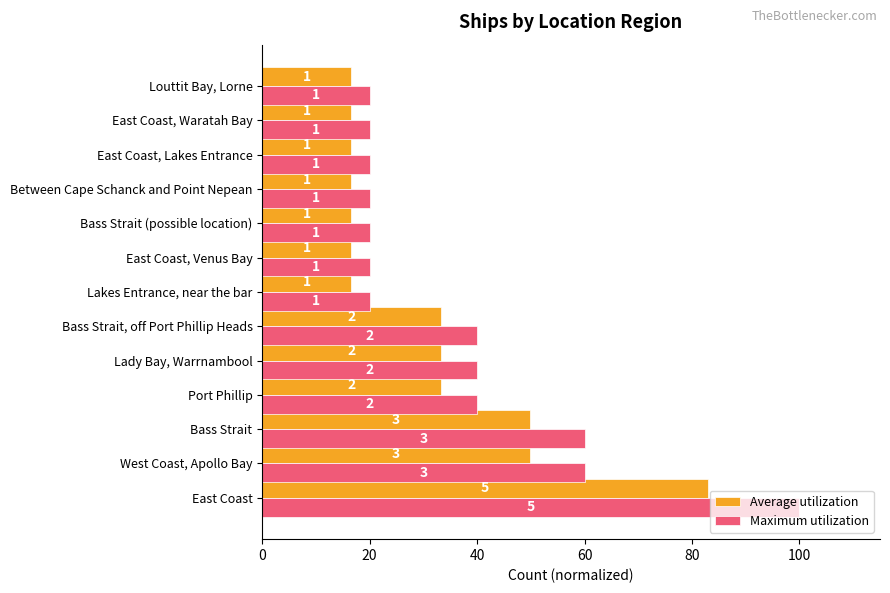

What are all the series names shown in the legend?

Average utilization, Maximum utilization